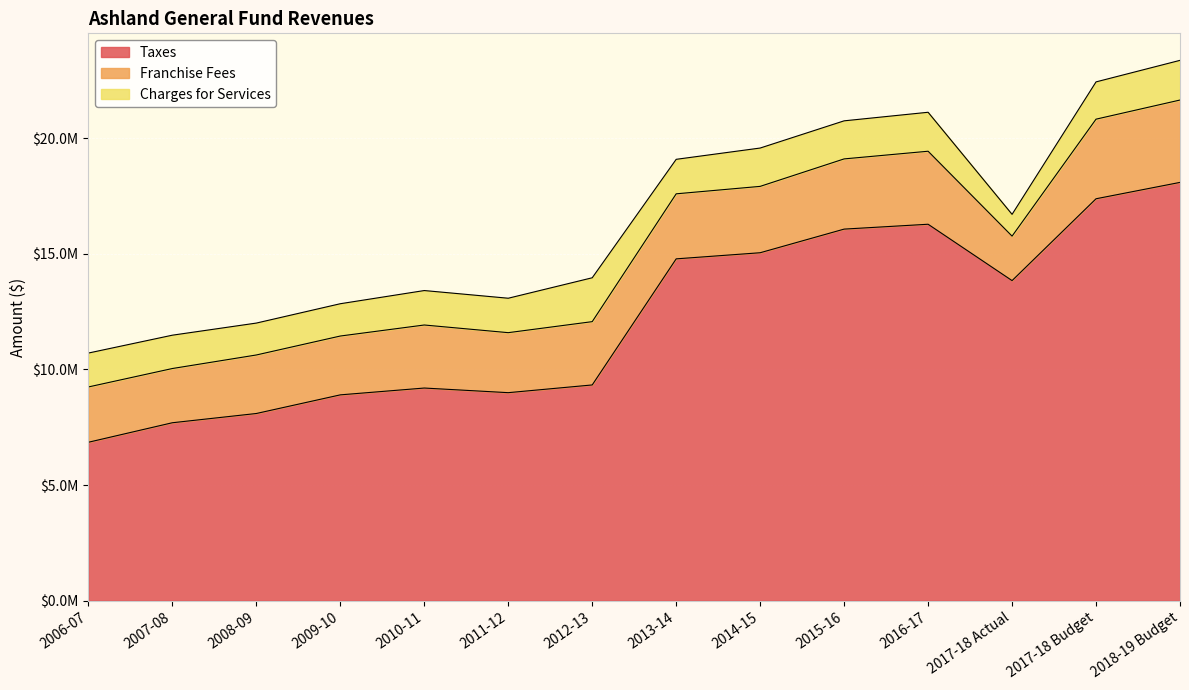

Where is Franchise Fees nearest to the value 2741915?

2012-13